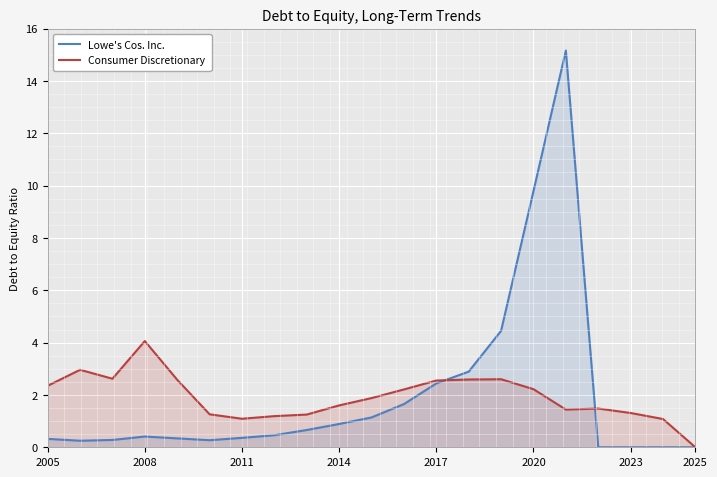

Reading left to right, extract all data points from this chart.

Lowe's Cos. Inc.: 0.3	0.2	0.3	0.4	0.3	0.3	0.4	0.5	0.7	0.9	1.1	1.6	2.4	2.9	4.5	9.8	15.2	0.0	0.0	0.0	0.0
Consumer Discretionary: 2.4	3.0	2.6	4.1	2.6	1.3	1.1	1.2	1.2	1.6	1.9	2.2	2.5	2.6	2.6	2.2	1.4	1.5	1.3	1.1	0.0